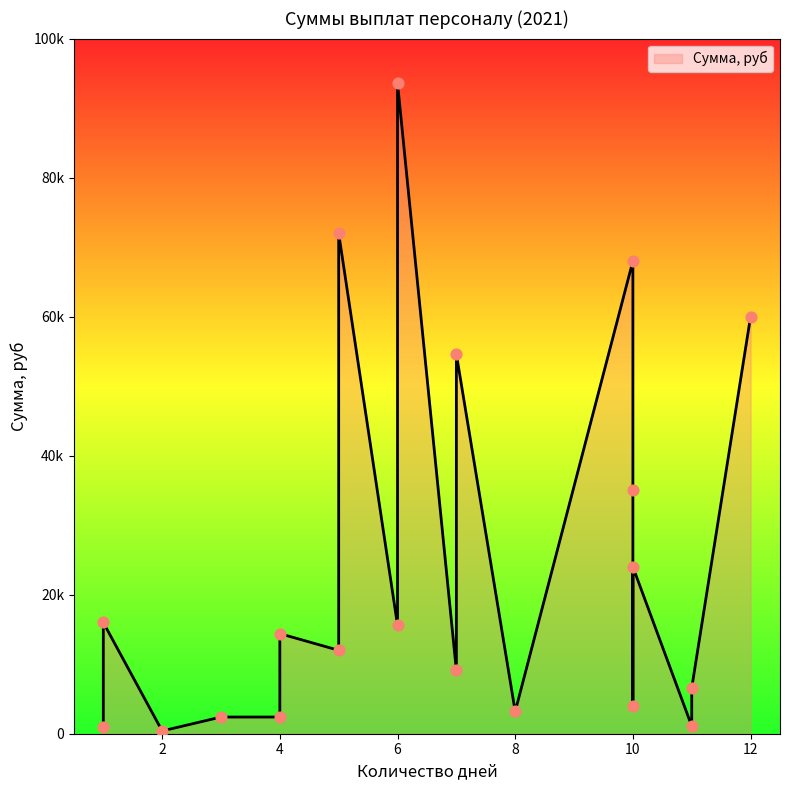

Between 10 and 10, which is larger?

10